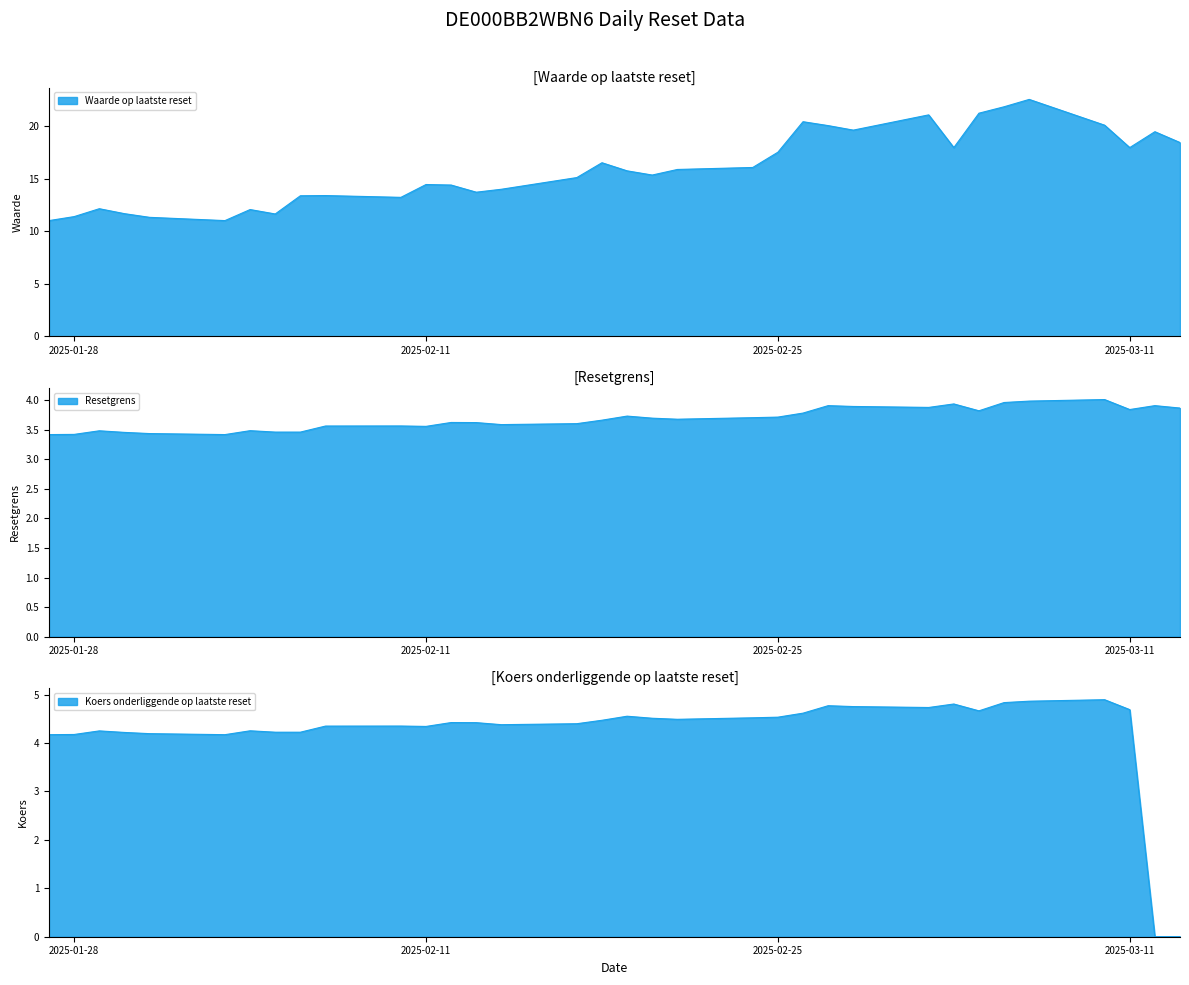

True or false: Waarde op laatste reset and Koers onderliggende op laatste reset cross at least once.

False